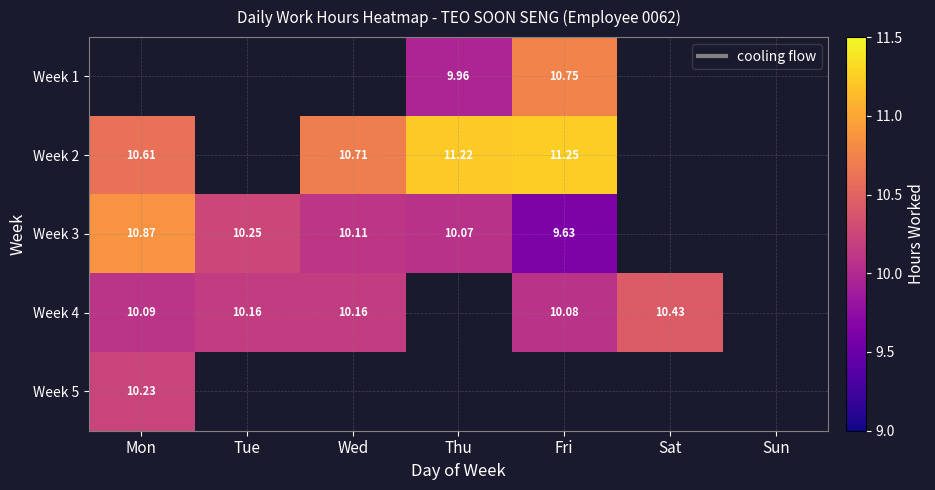

What is the maximum value shown in the chart?

11.2